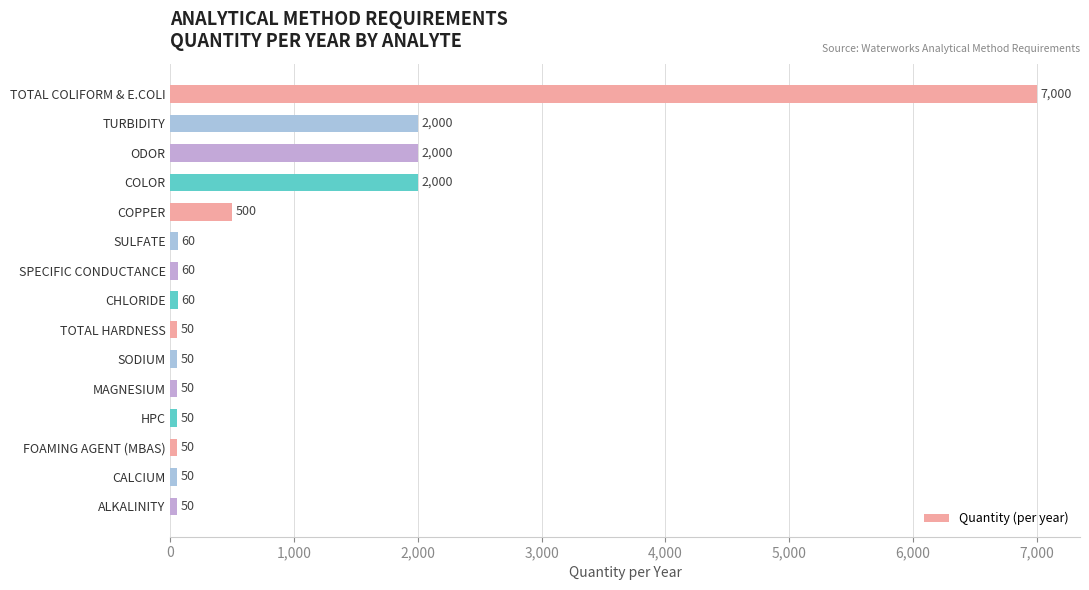

True or false: the data shows 3126 at COLOR.

False